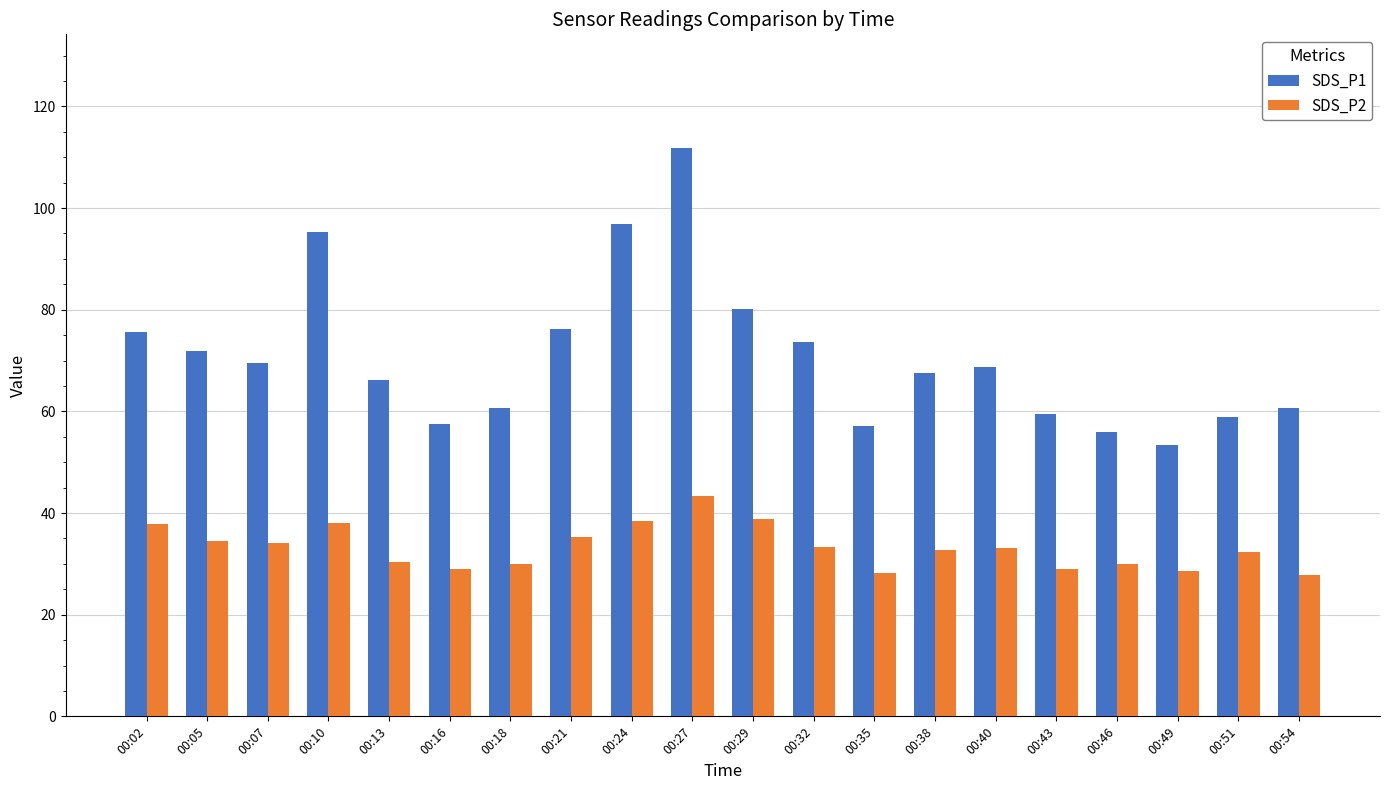

At which label does SDS_P1 first exceed 68?

00:02